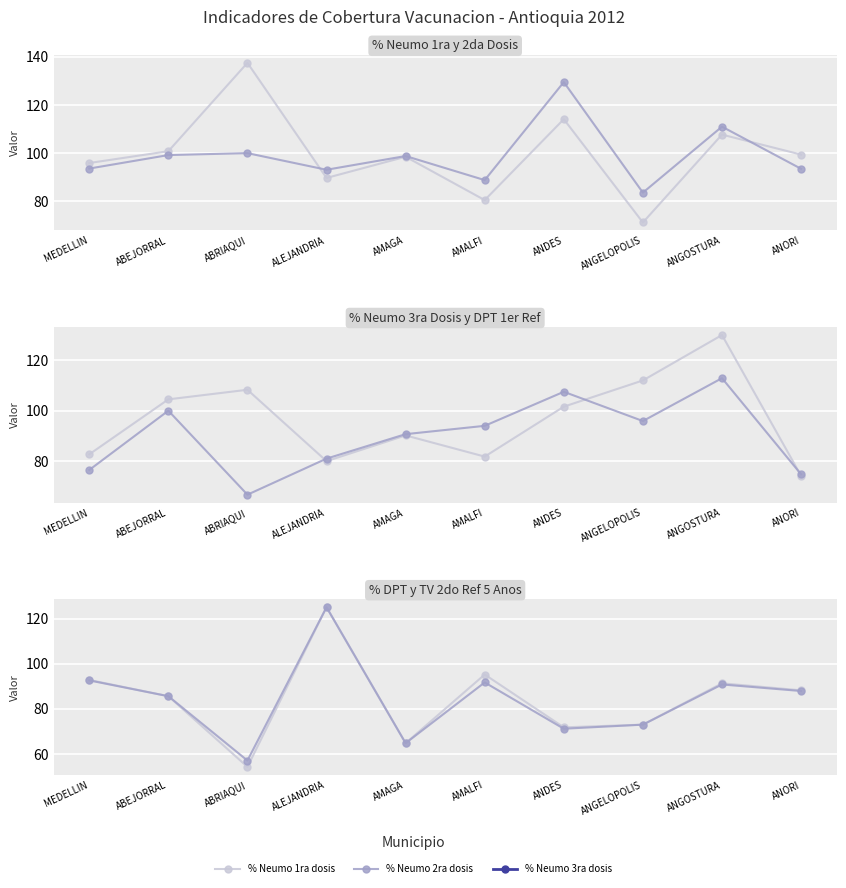

At which label is % Neumo 2ra dosis closest to 106?

ANGOSTURA